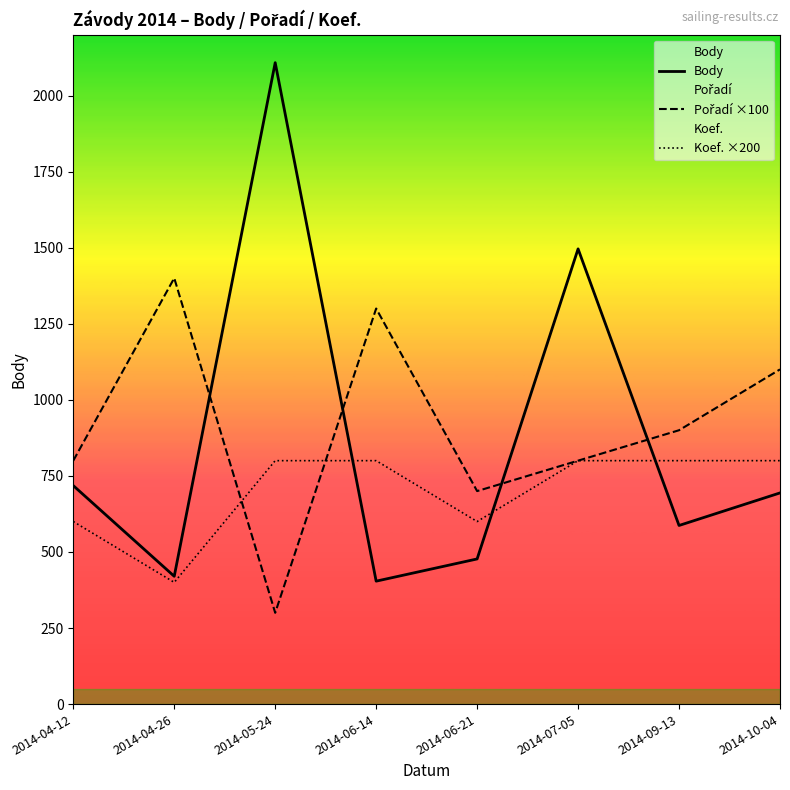

How many intersections are there between Body and Koef. ×200?

3